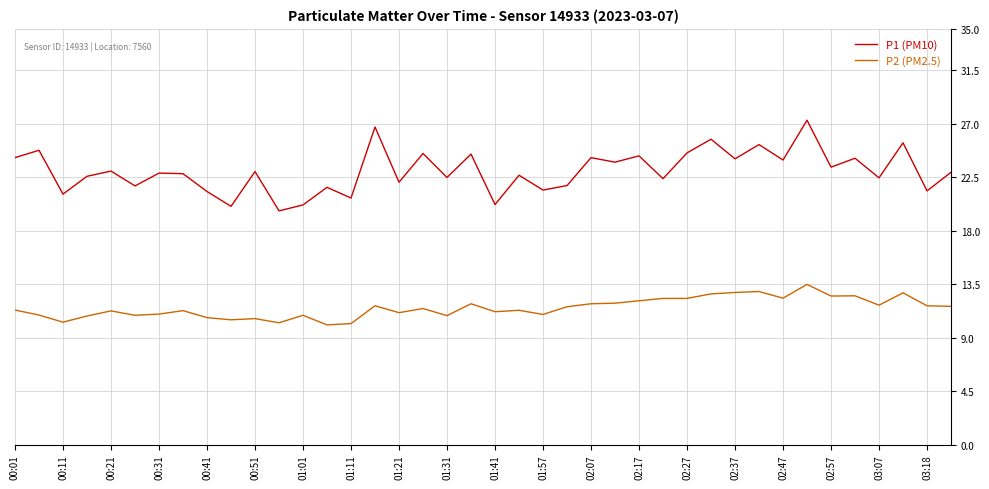

True or false: P1 (PM10) and P2 (PM2.5) intersect in this chart.

False